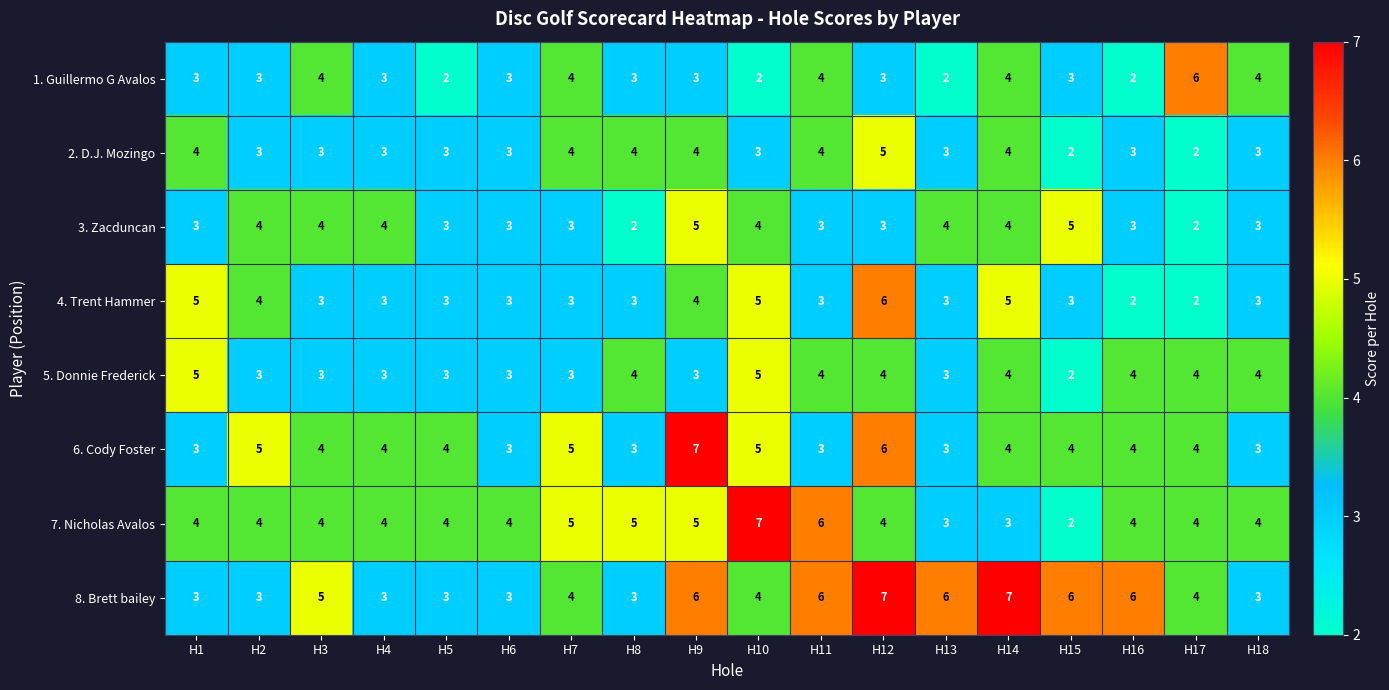

What is the minimum value shown in the chart?

2